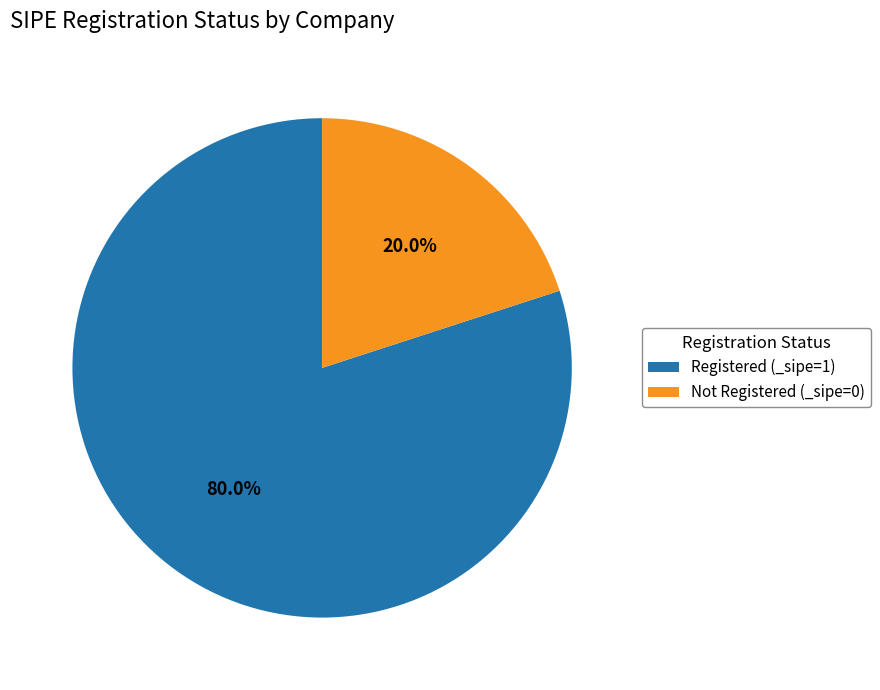

What portion of the pie excludes Registered (_sipe=1)?

20.0%